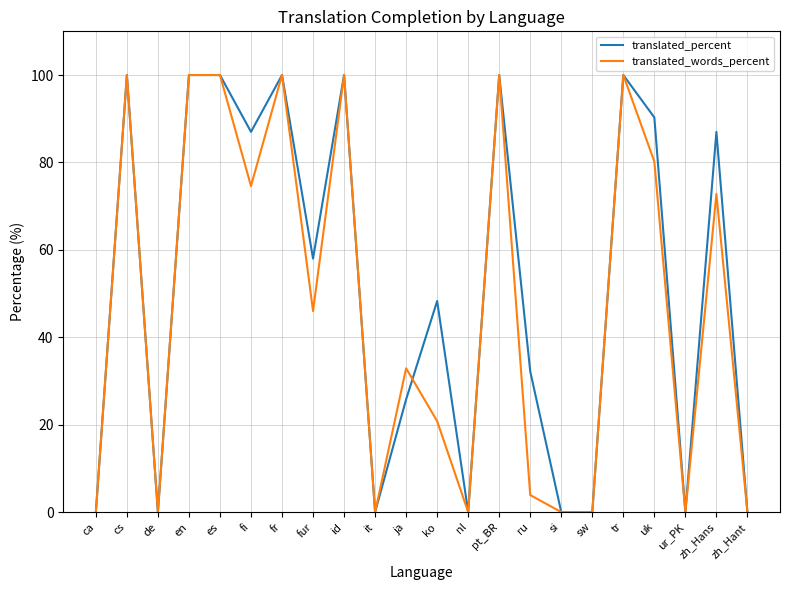

What position from the left is id?

9